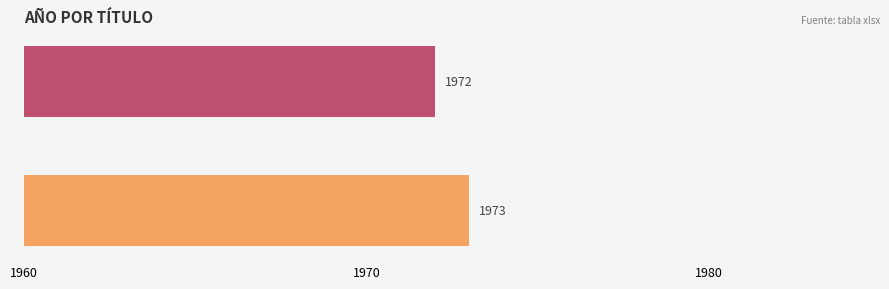

What is the greatest value displayed?

1973